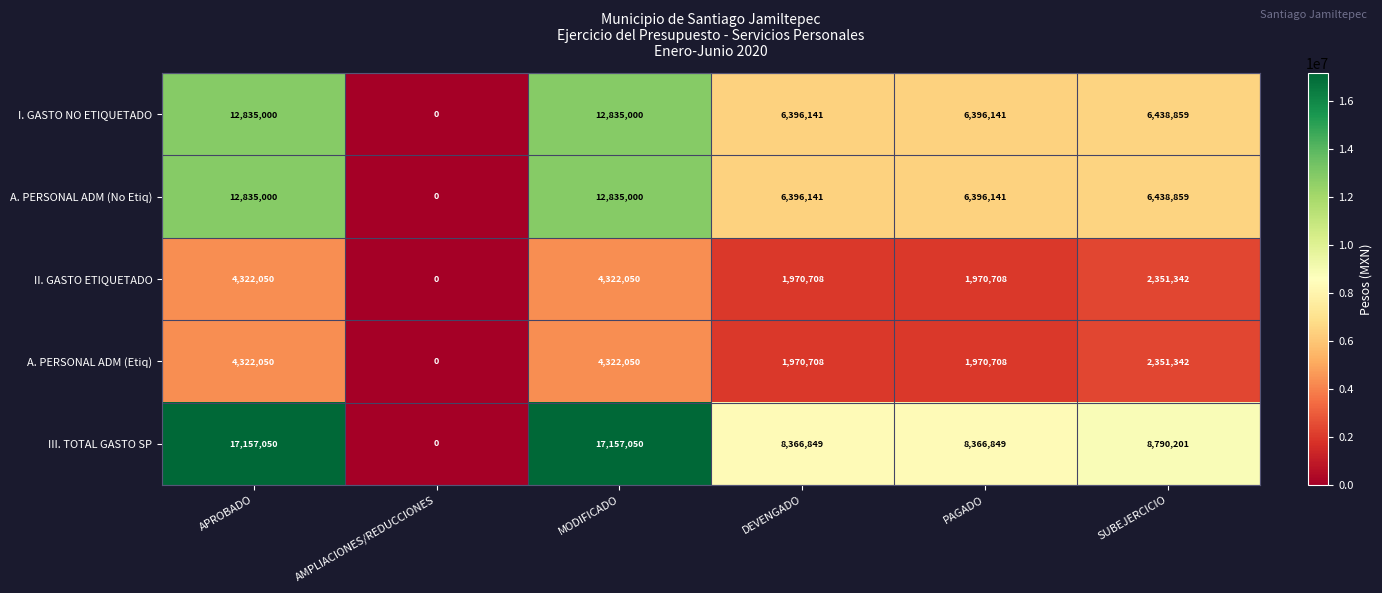

What is the average value of the II. GASTO ETIQUETADO series?

2489476